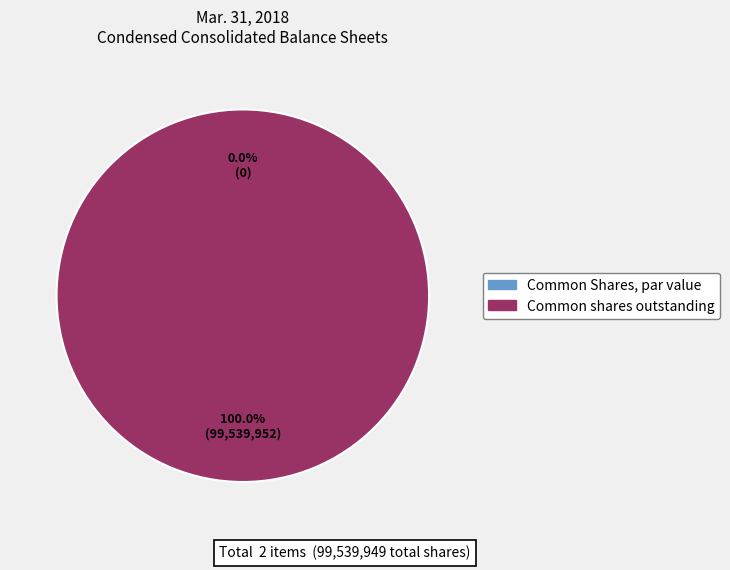

What percentage is the Common shares outstanding slice, to the nearest percent?

100%